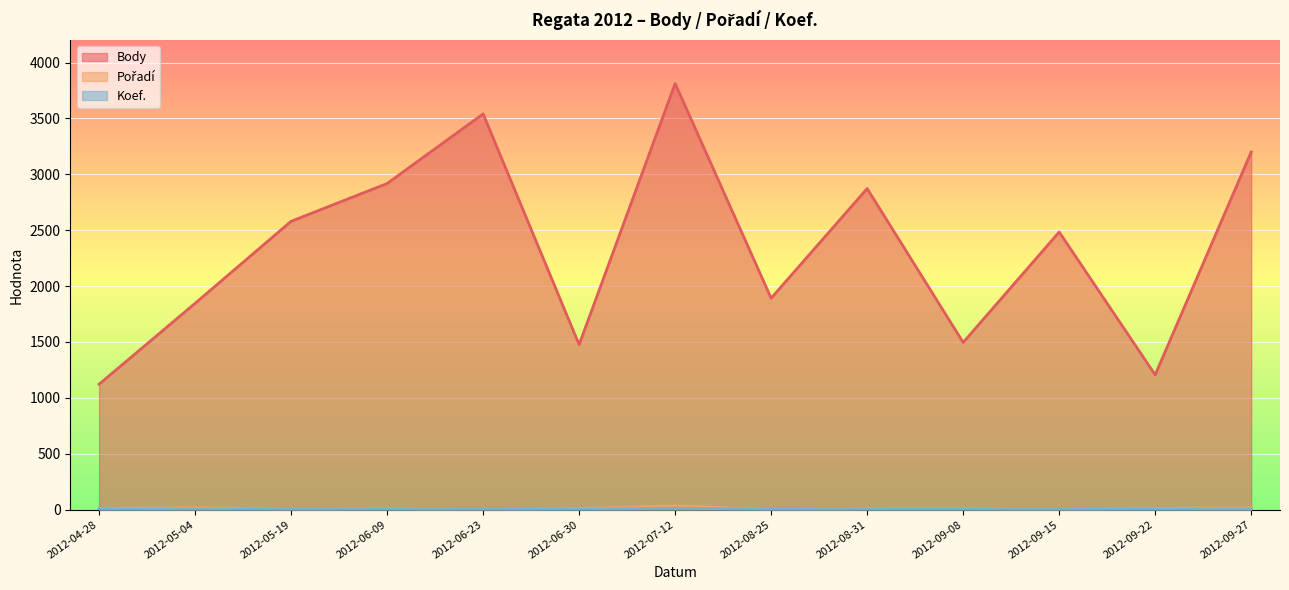

Reading right to left, extract all data points from this chart.

Body: 3200	1206	2484	1496	2873	1892	3813	1476	3541	2918	2580	1846	1122
Pořadí: 17	9	3	8	7	1	34	9	1	8	4	17	8
Koef.: 6	3	3	4	4	2	12	2	3	4	4	4	3